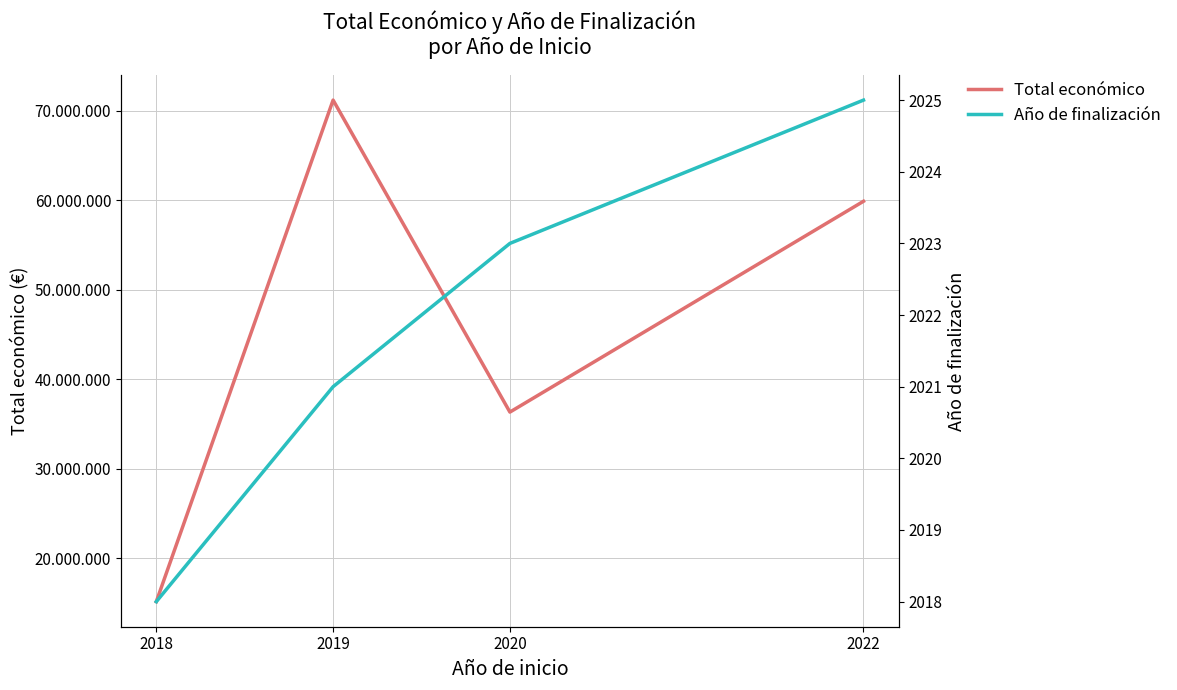

Reading left to right, extract all data points from this chart.

Total económico: 2018=15157481	2019=71208485	2020=36342456	2022=59902208
Año de finalización: 2018=2018	2019=2021	2020=2023	2022=2025